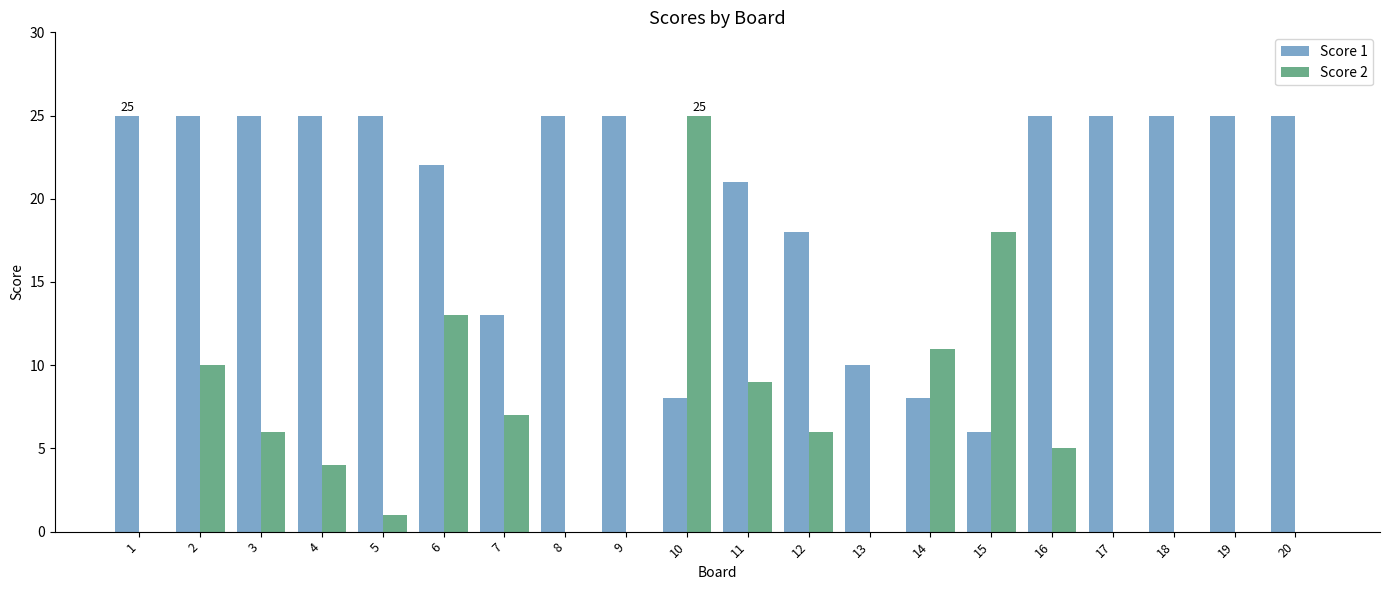

Which series has the widest spread of values?

Score 2